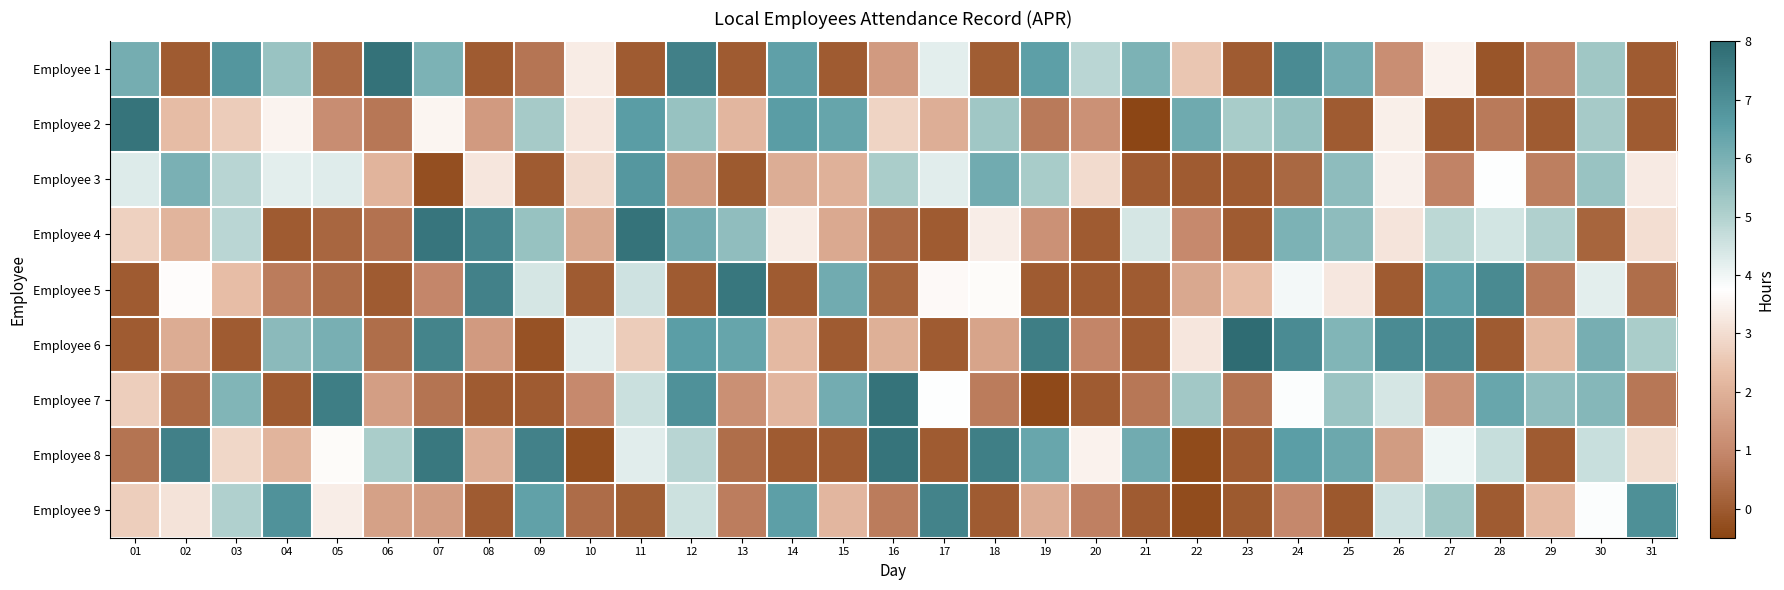

Count the number of data series in this chart.

9